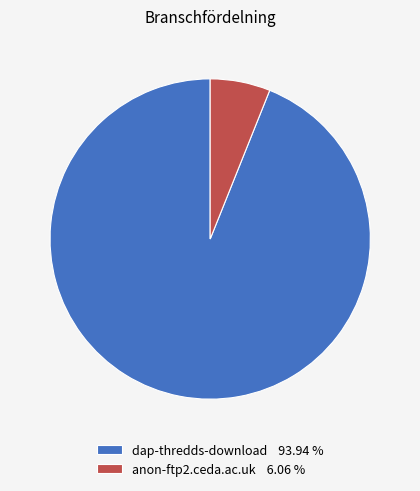

Which has a higher value, dap-thredds-download 93.94 % or anon-ftp2.ceda.ac.uk 6.06 %?

dap-thredds-download 93.94 %